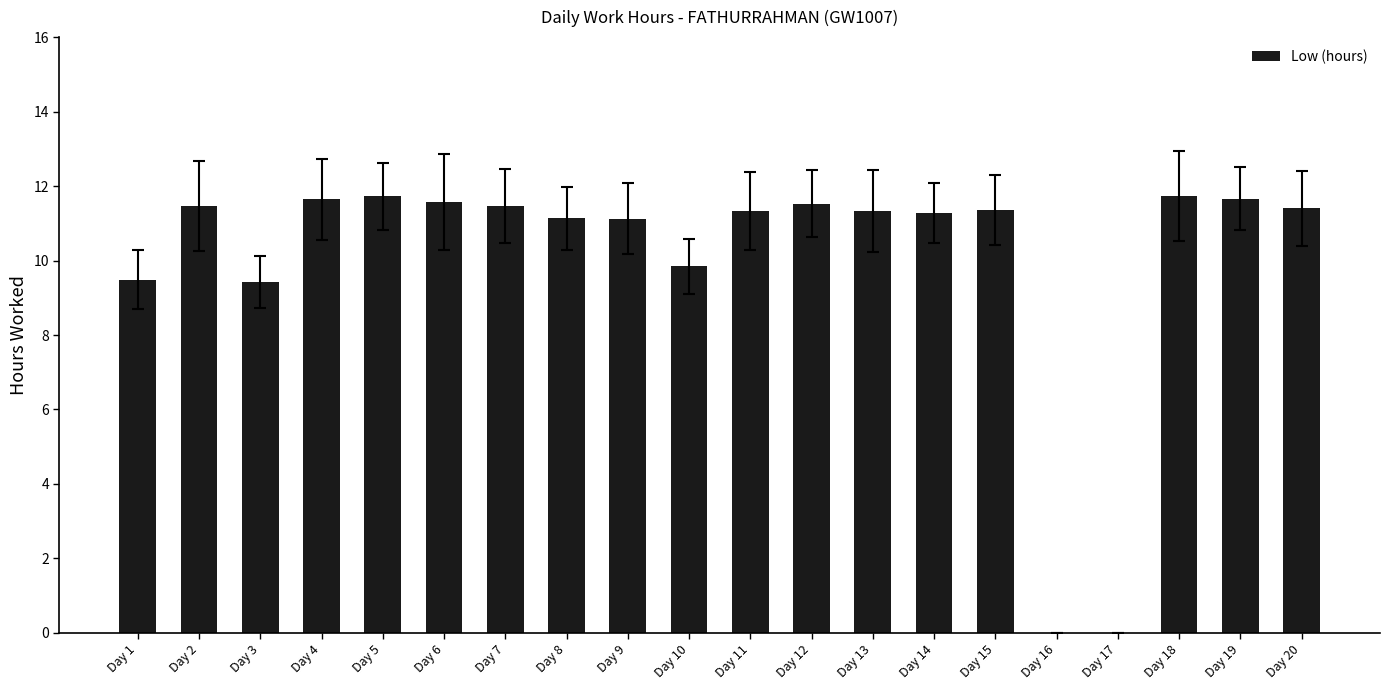

What is the sum of all values?

200.5